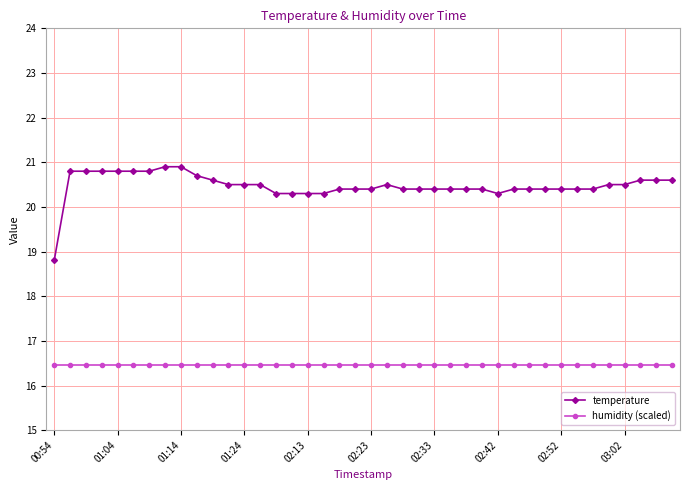

True or false: temperature has more than 0 interior local peaks.

True